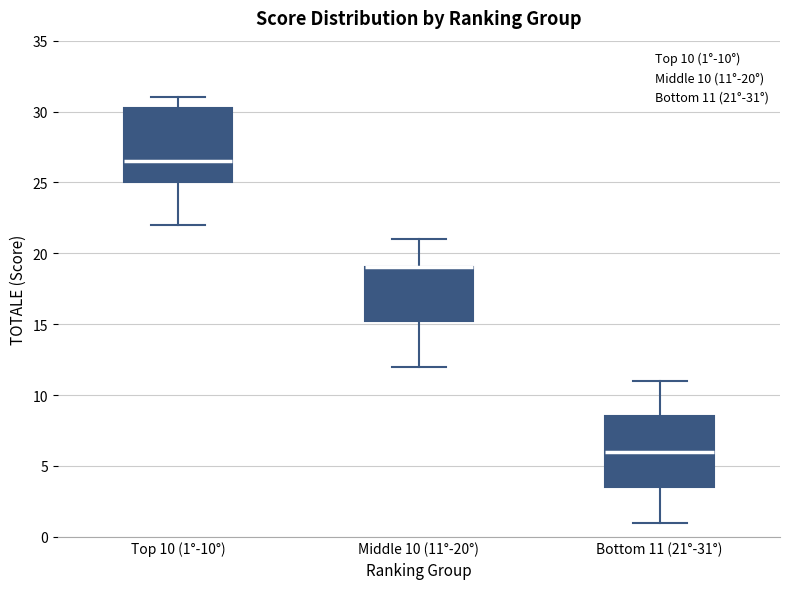

Reading left to right, read every box against the y-axis: the position of its median line, the range the box covers, and the ends of its whiskers. The values are not printed on the chart, so give them approximately, as read against the axis.

Top 10 (1°-10°): median 26.5, box 25.0 to 30.5, whiskers 22.0 to 31.0
Middle 10 (11°-20°): median 19.0 (drawn on the box's upper edge), box 15.5 to 19.0, whiskers 12.0 to 21.0
Bottom 11 (21°-31°): median 6.0, box 3.5 to 8.5, whiskers 1.0 to 11.0